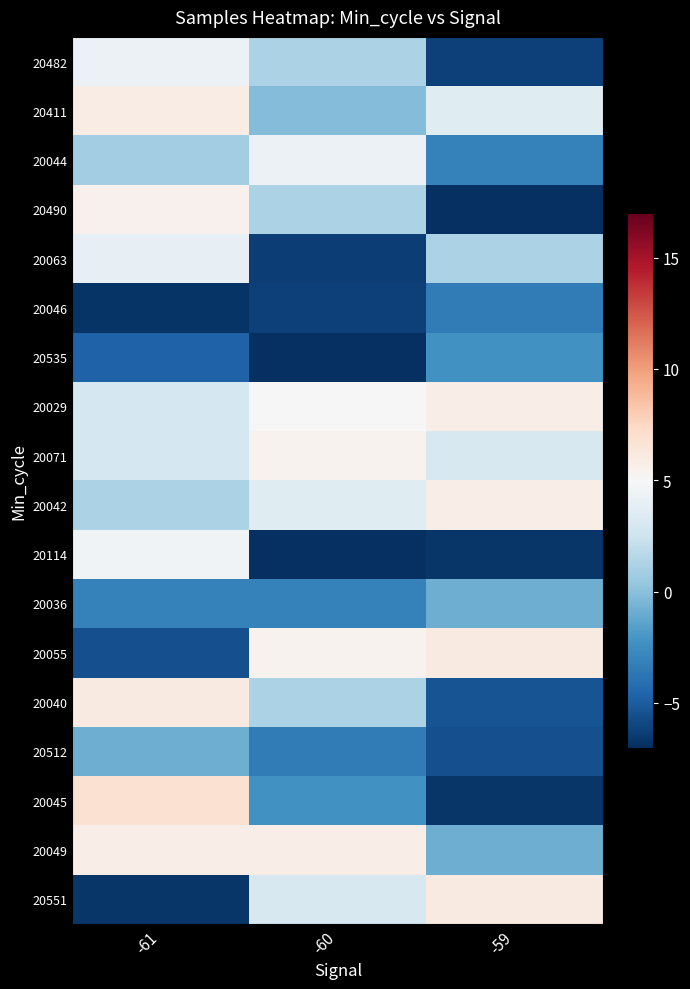

What is the total value across all series at -61?

23.1